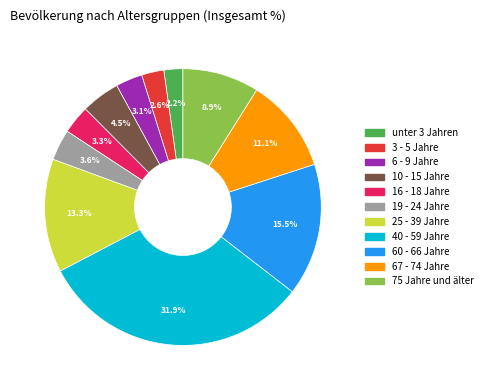

What percentage is the 67 - 74 Jahre slice, to the nearest percent?

11%